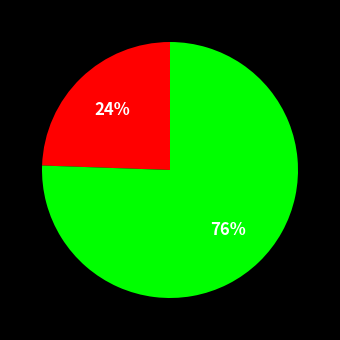

Does any single category account for the majority?

Yes